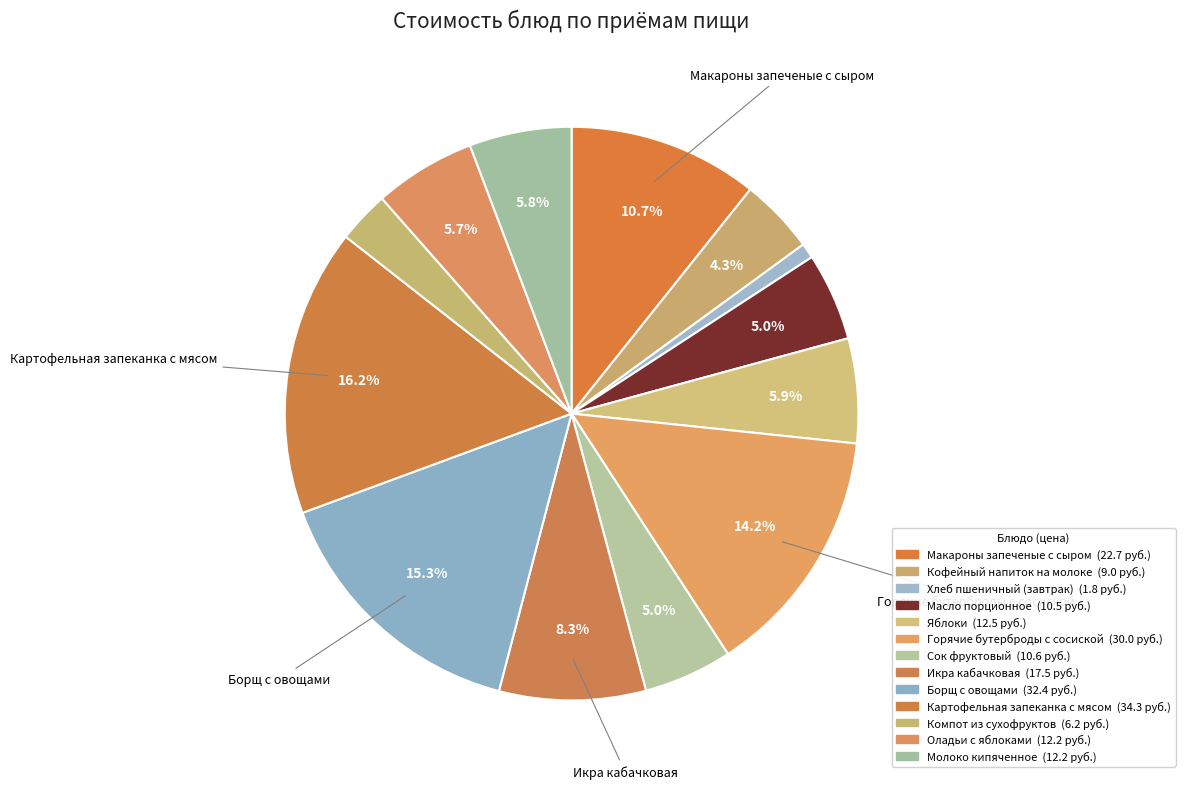

How many slices are in this pie chart?

13